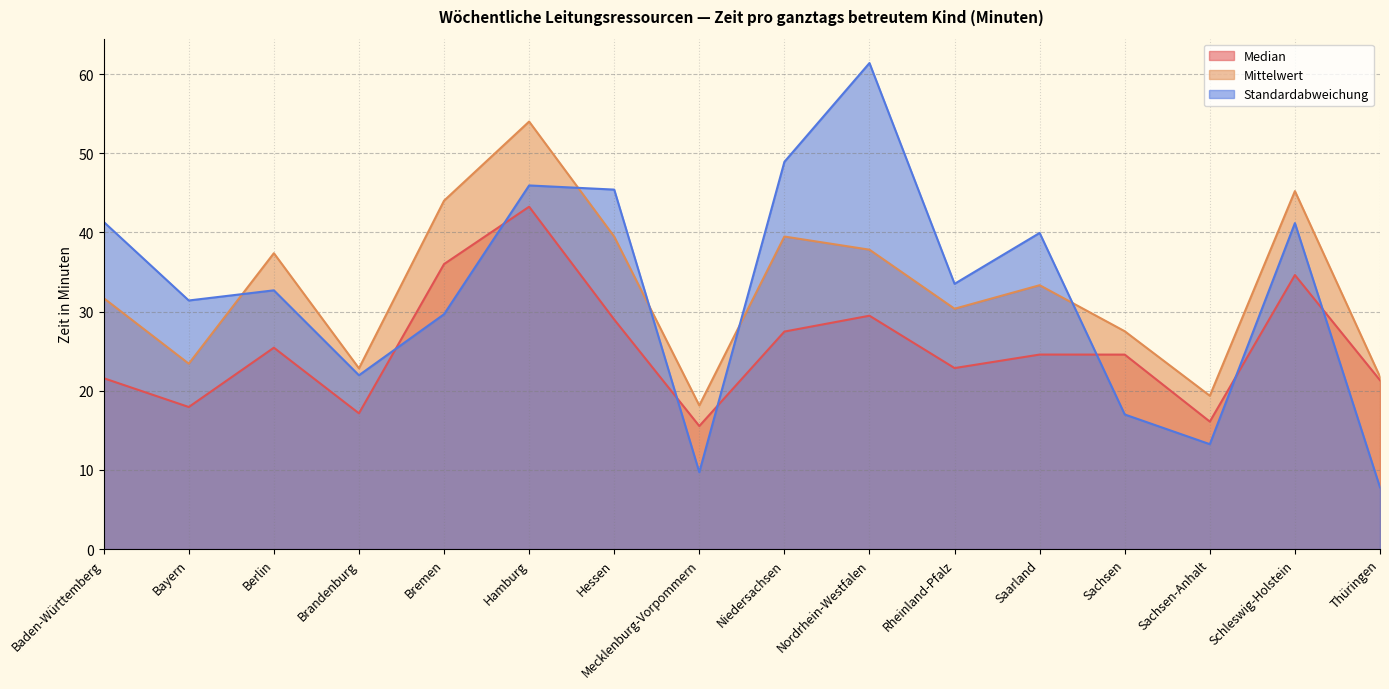

List the series in order of their peak value, highest first.

Standardabweichung, Mittelwert, Median